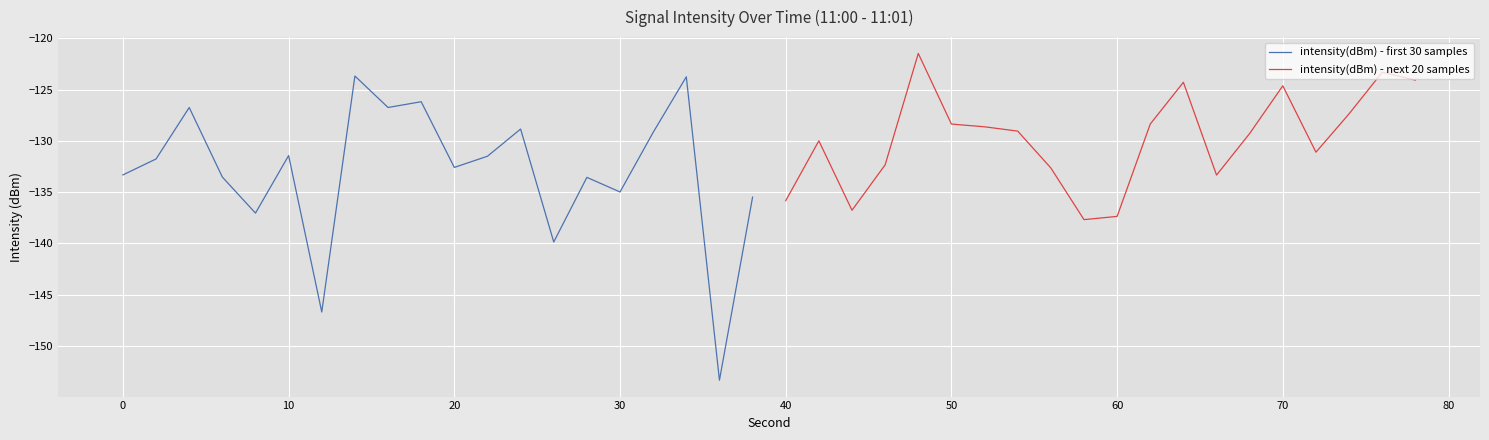

True or false: intensity(dBm) - first 30 samples has a value of -135.0 at 30.

True